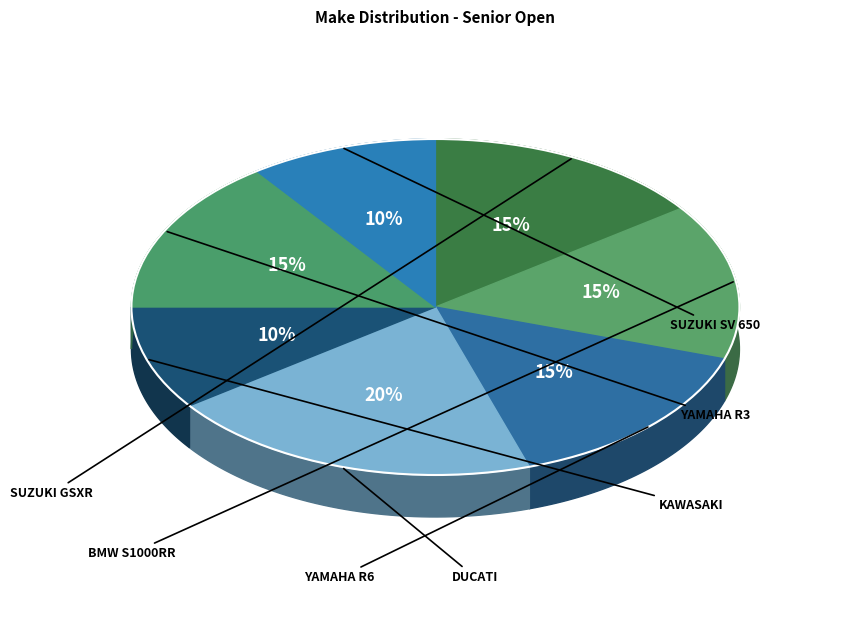

What percentage do Suzuki SV 650 and Ducati together represent?

30.0%